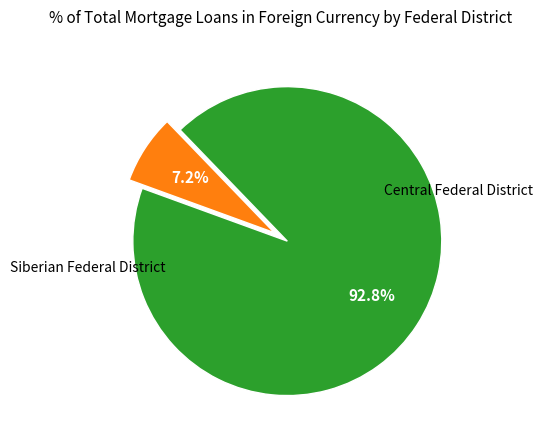

Is there any slice that represents more than half of the pie?

Yes